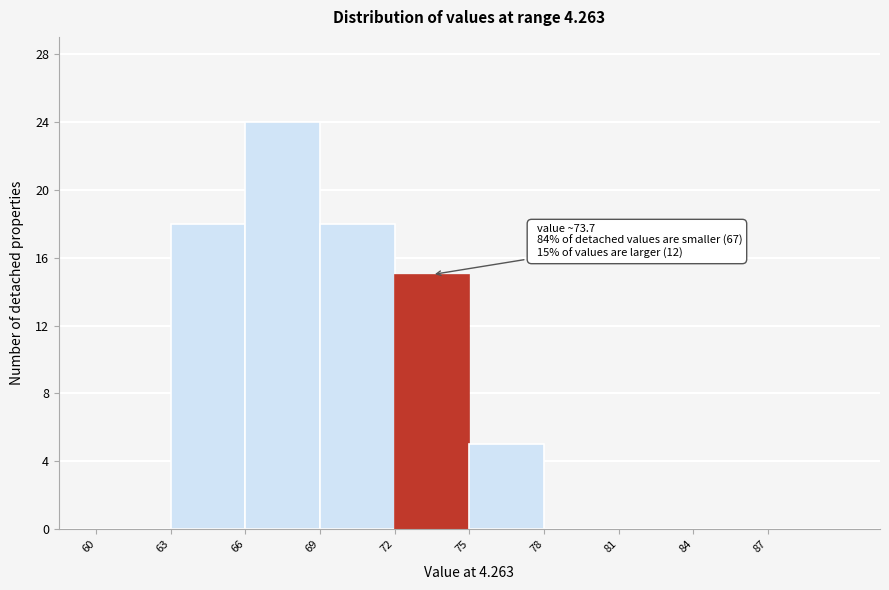

Which range on the x-axis has the tallest bar?

66 to 69